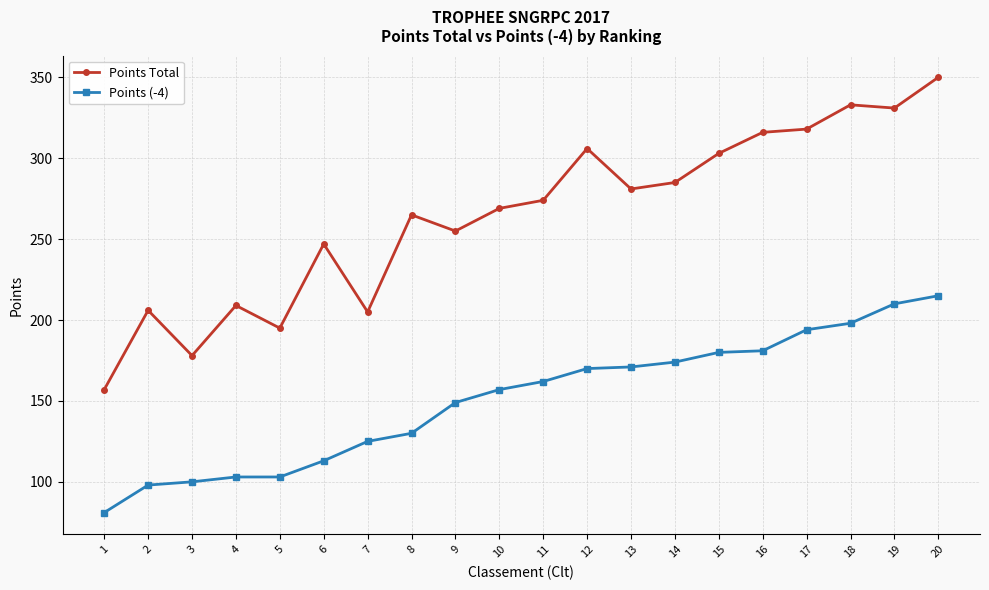

How many series are shown in this chart?

2